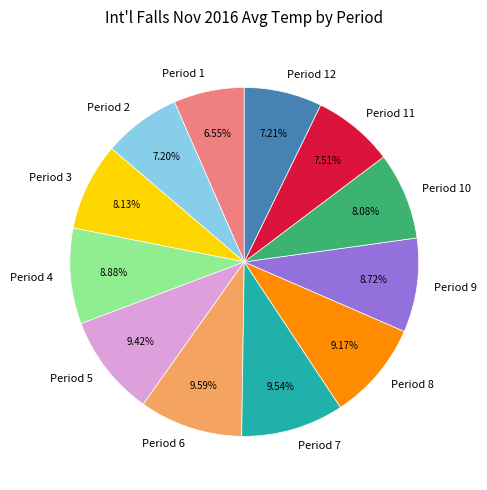

Between Period 1 and Period 12, which is larger?

Period 12